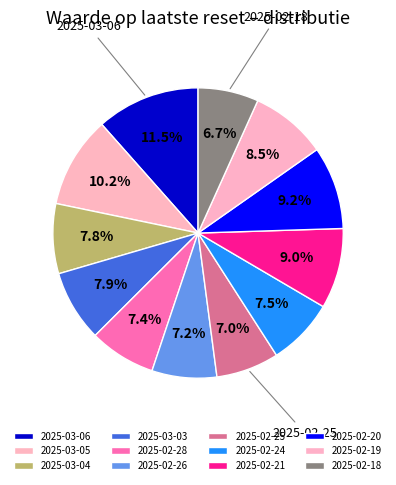

What is the largest slice in the pie chart?

2025-03-06